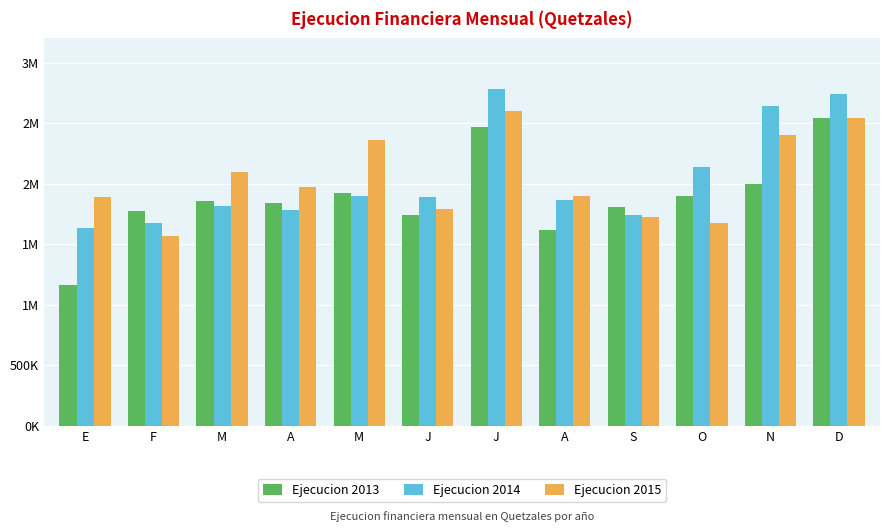

Between M and N, which series saw the biggest shift?

Ejecucion 2014